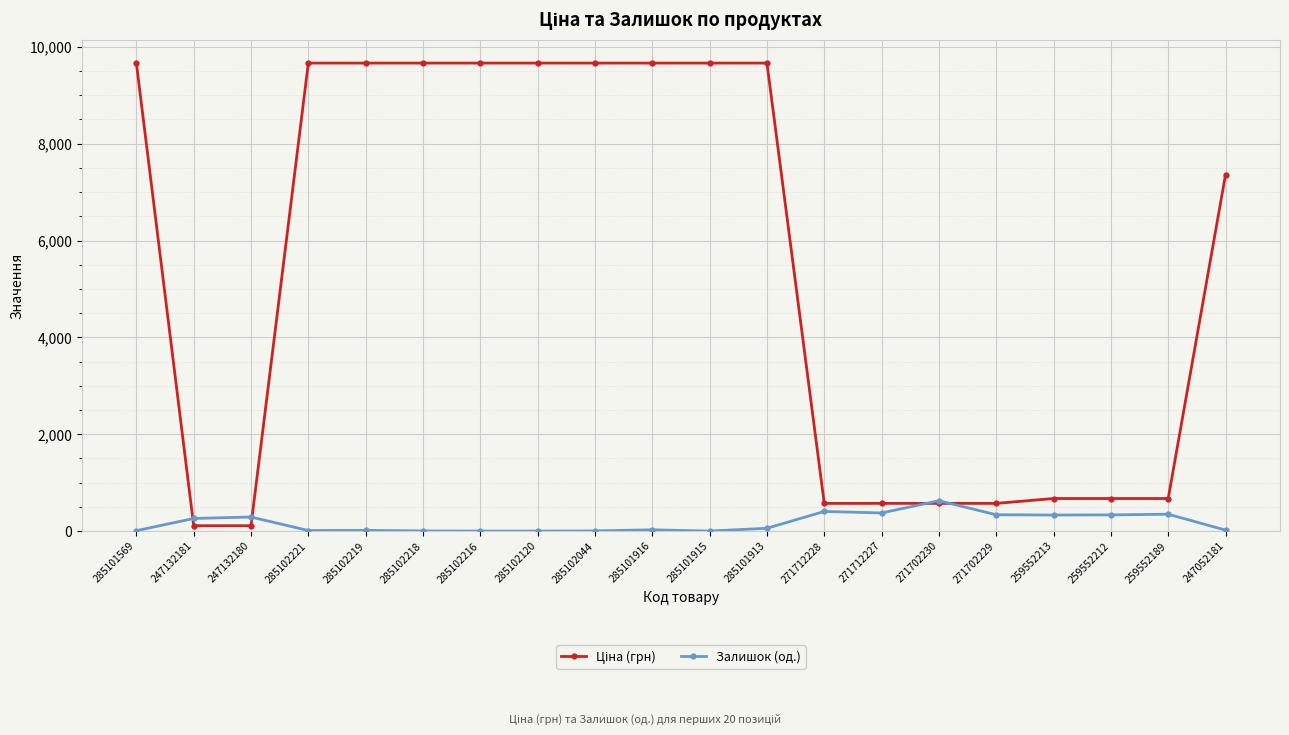

What is the difference between the Залишок (од.) values at 285102221 and 271702229?

326.0